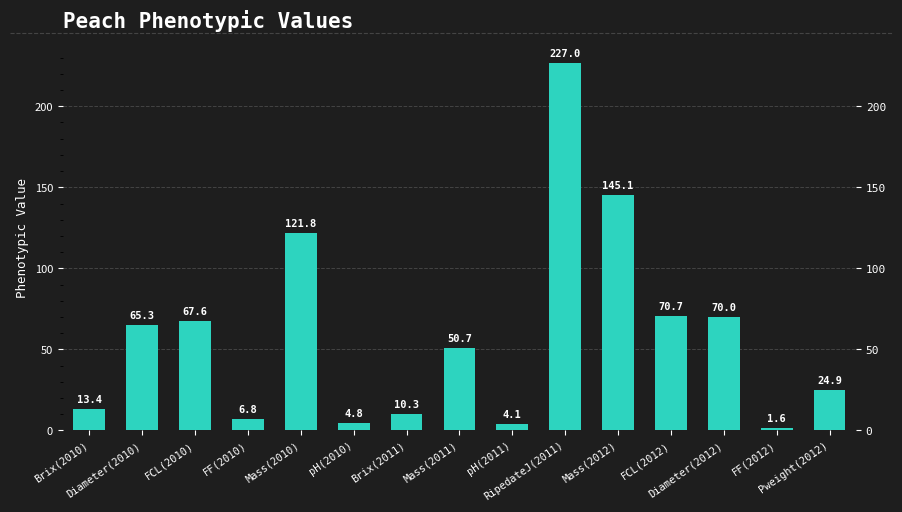

What is the average value?

58.9